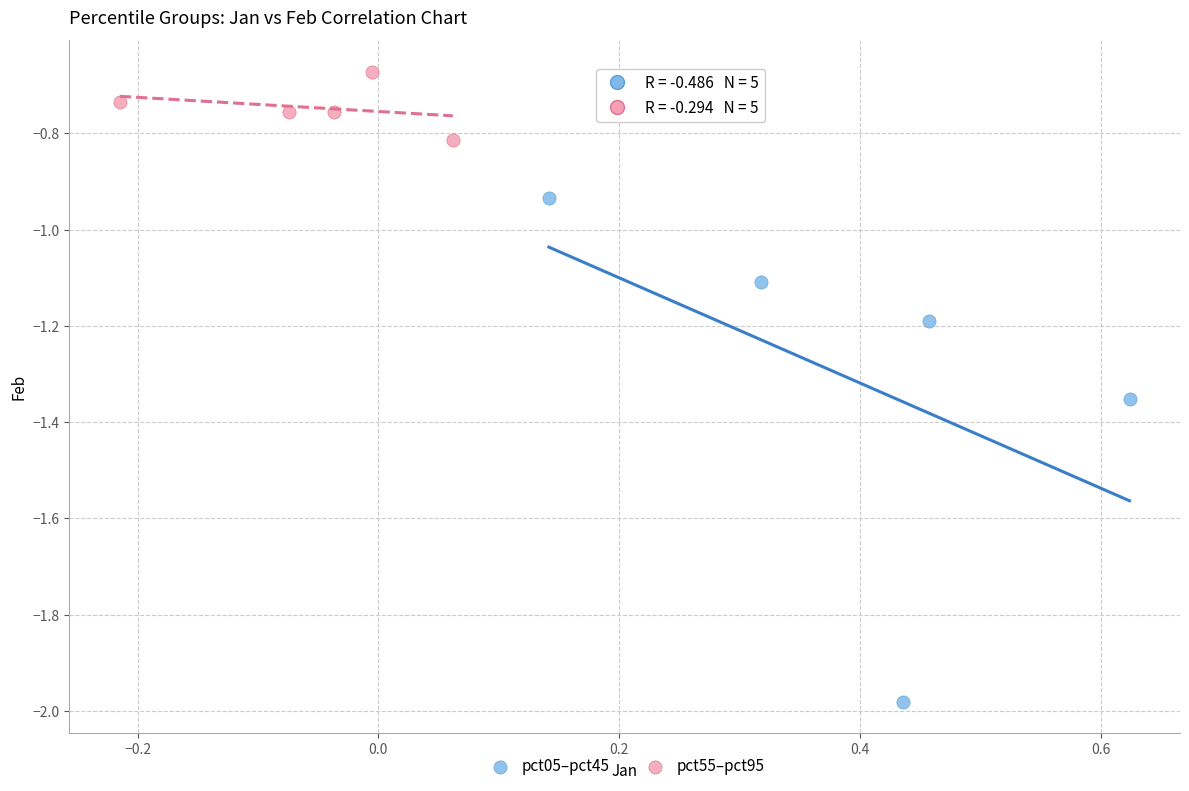

What are all the series names shown in the legend?

pct05–pct45, pct55–pct95